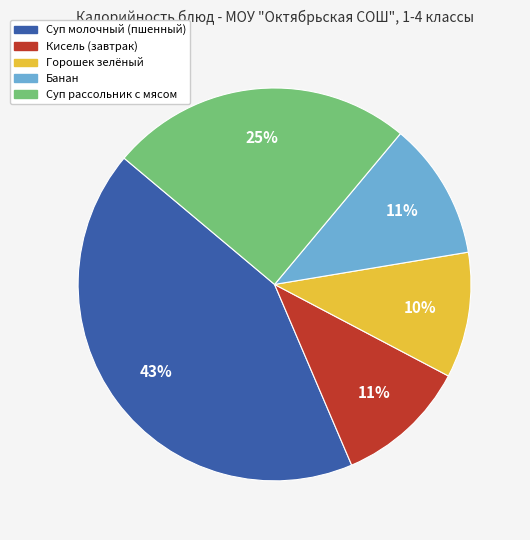

Combined, do Горошек зелёный and Кисель (завтрак) account for over 50%?

No